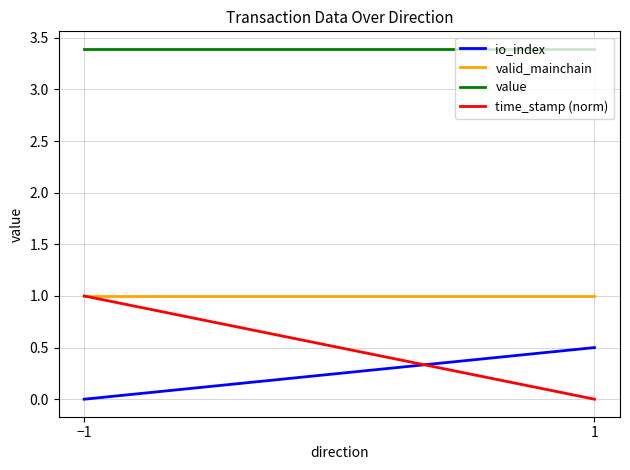

What is the average value of the value series?

3.4